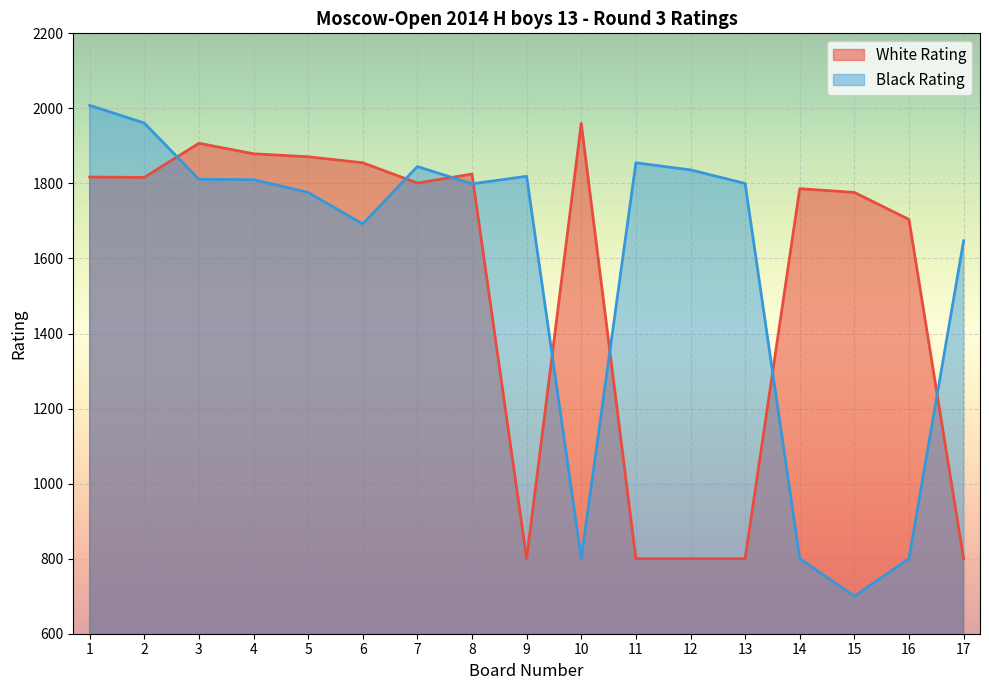

Between which two adjacent categories do Black Rating and White Rating first intersect?

2 and 3